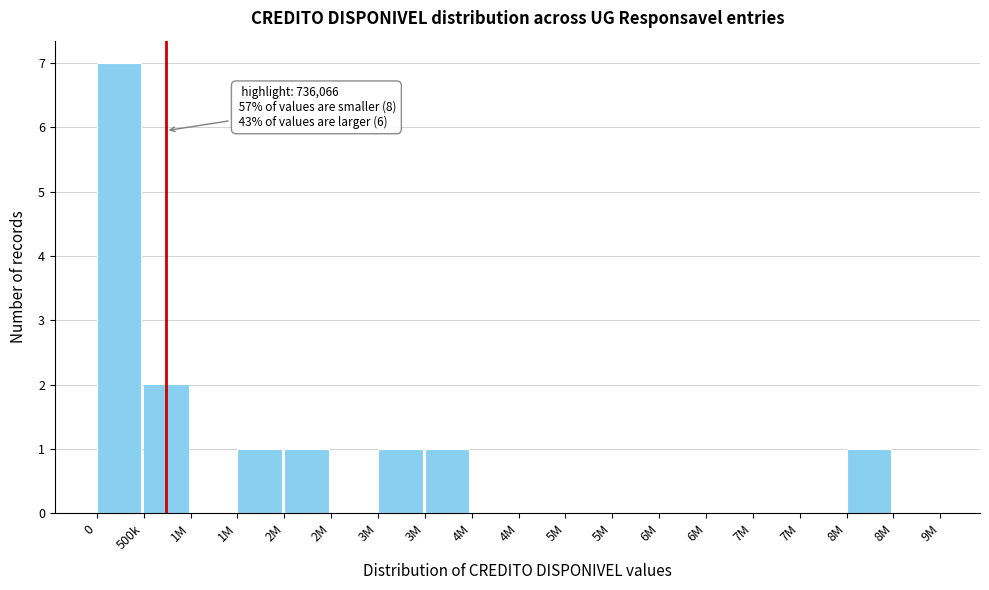

How many series are shown in this chart?

1